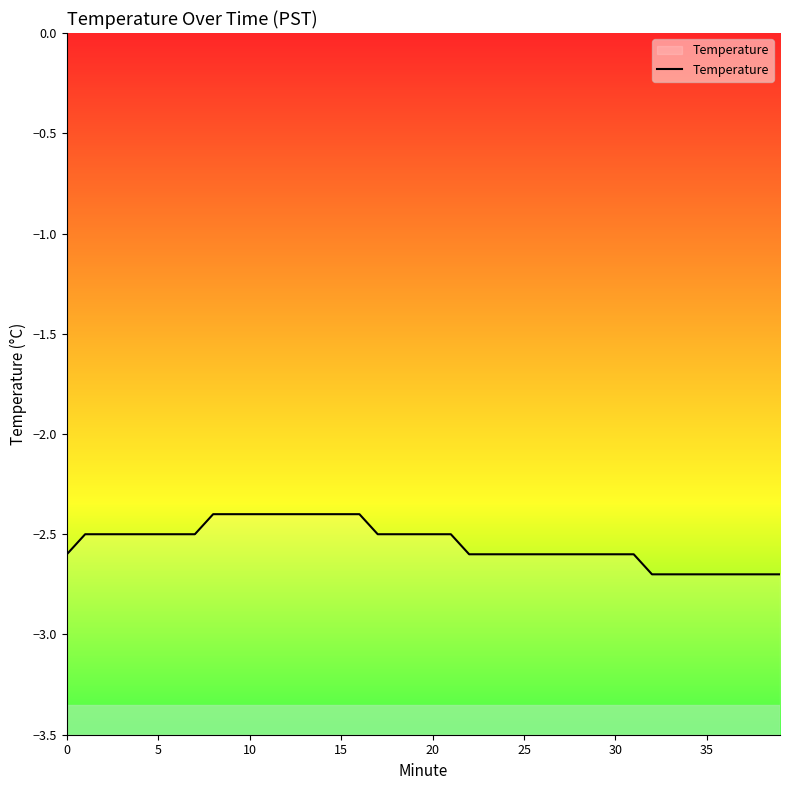

Does the chart display data point markers on the line(s)?

No